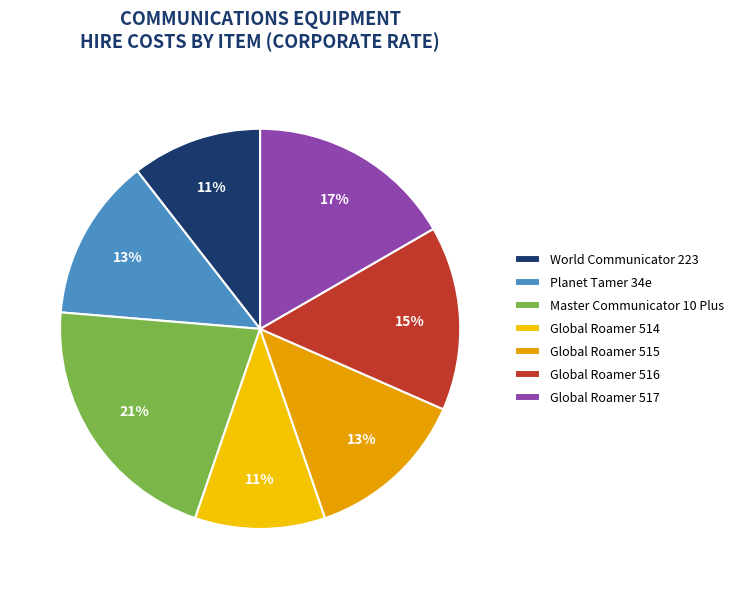

Which category has the smallest portion of the pie?

World Communicator 223